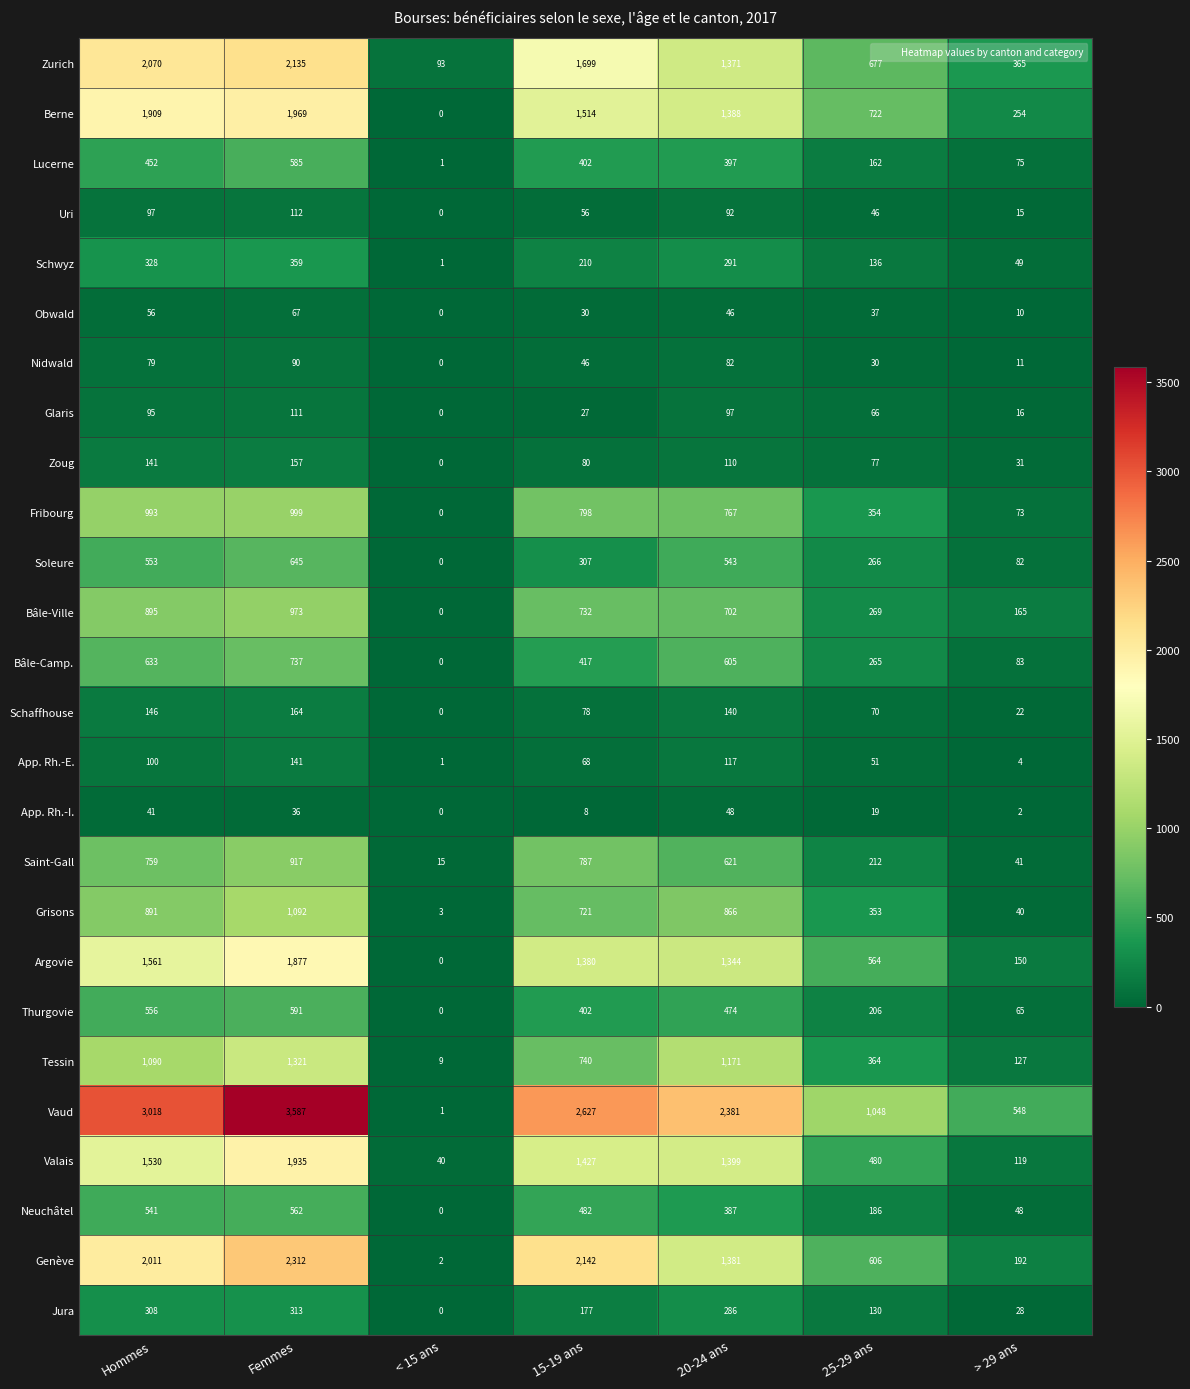

What value does the Valais series have at < 15 ans, to the nearest 10?

40